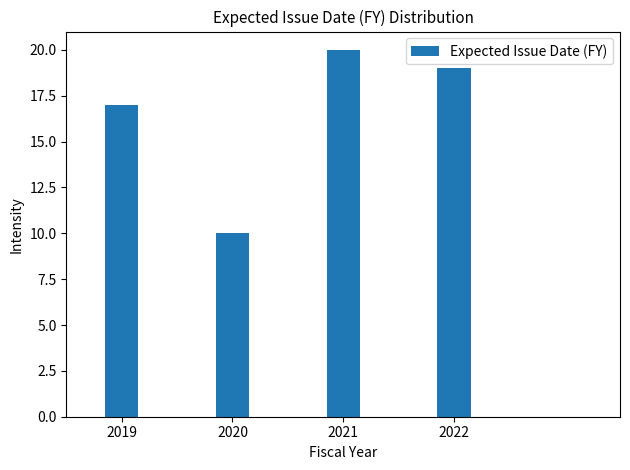

Reading right to left, extract all data points from this chart.

2022=19	2021=20	2020=10	2019=17